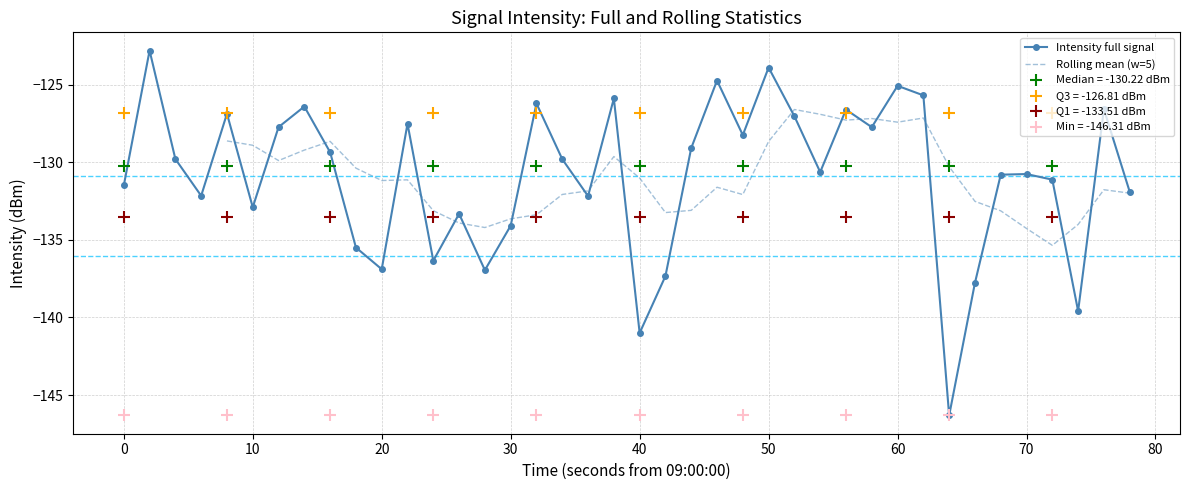

What is the lowest value of the Intensity full signal series?

-146.3